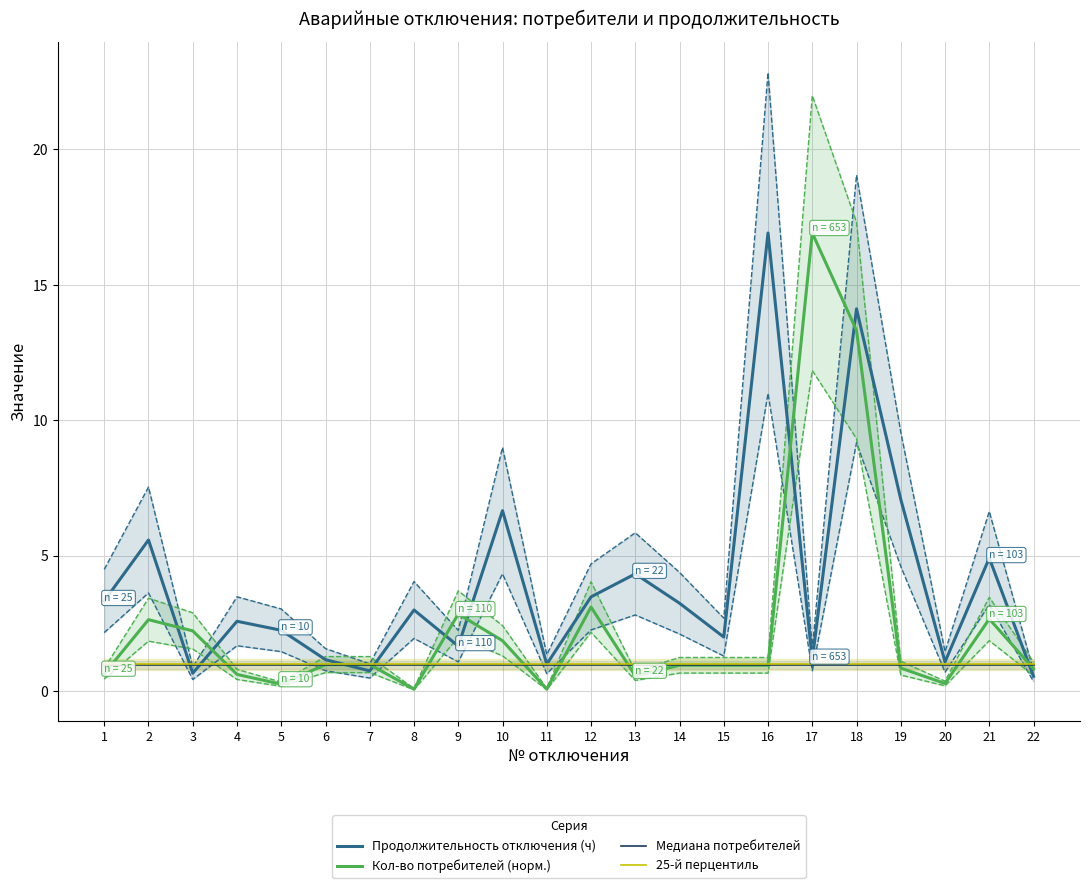

What is the highest value of the Продолжительность отключения (ч) series?

16.9